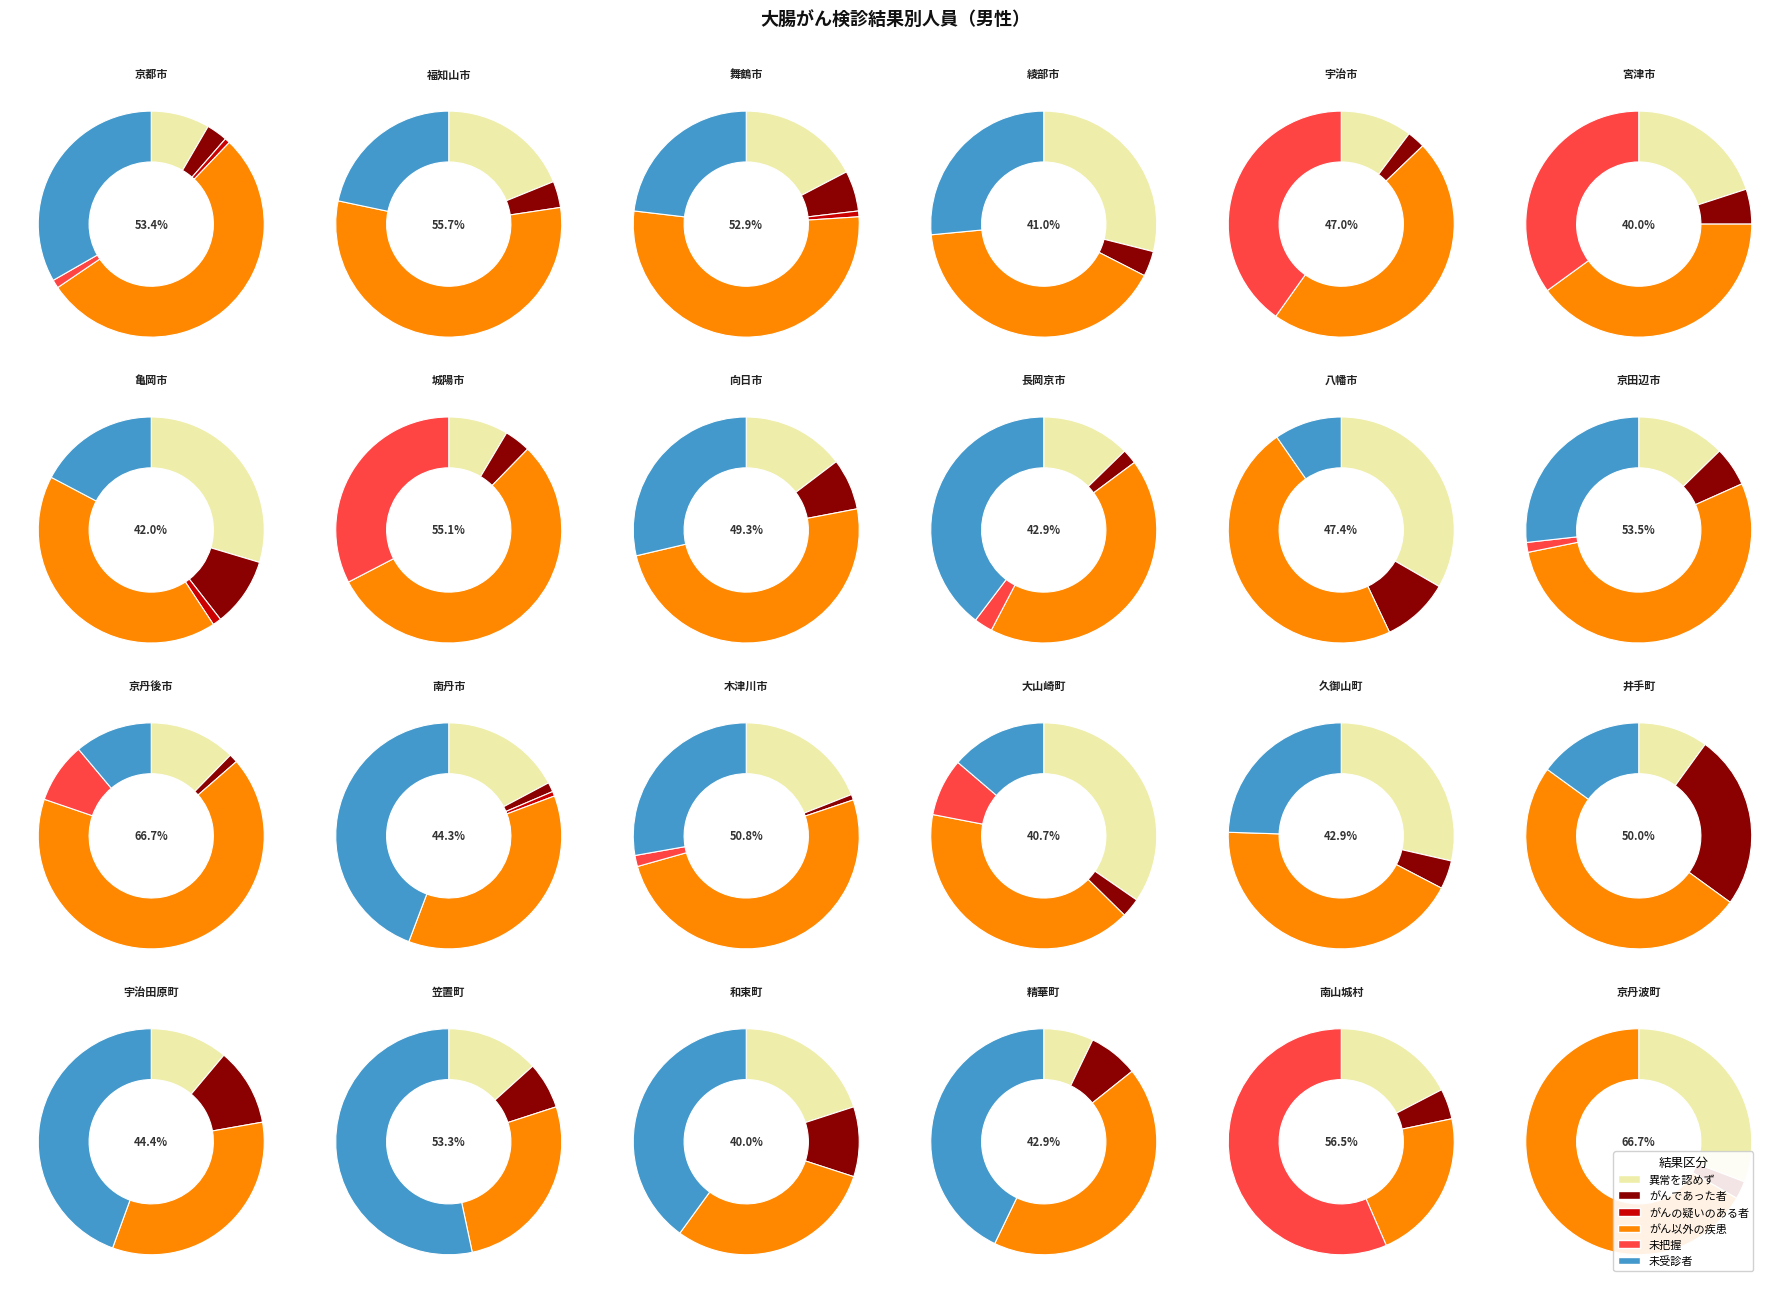

What is the spread (max minus min) of values at 笠置町?

8